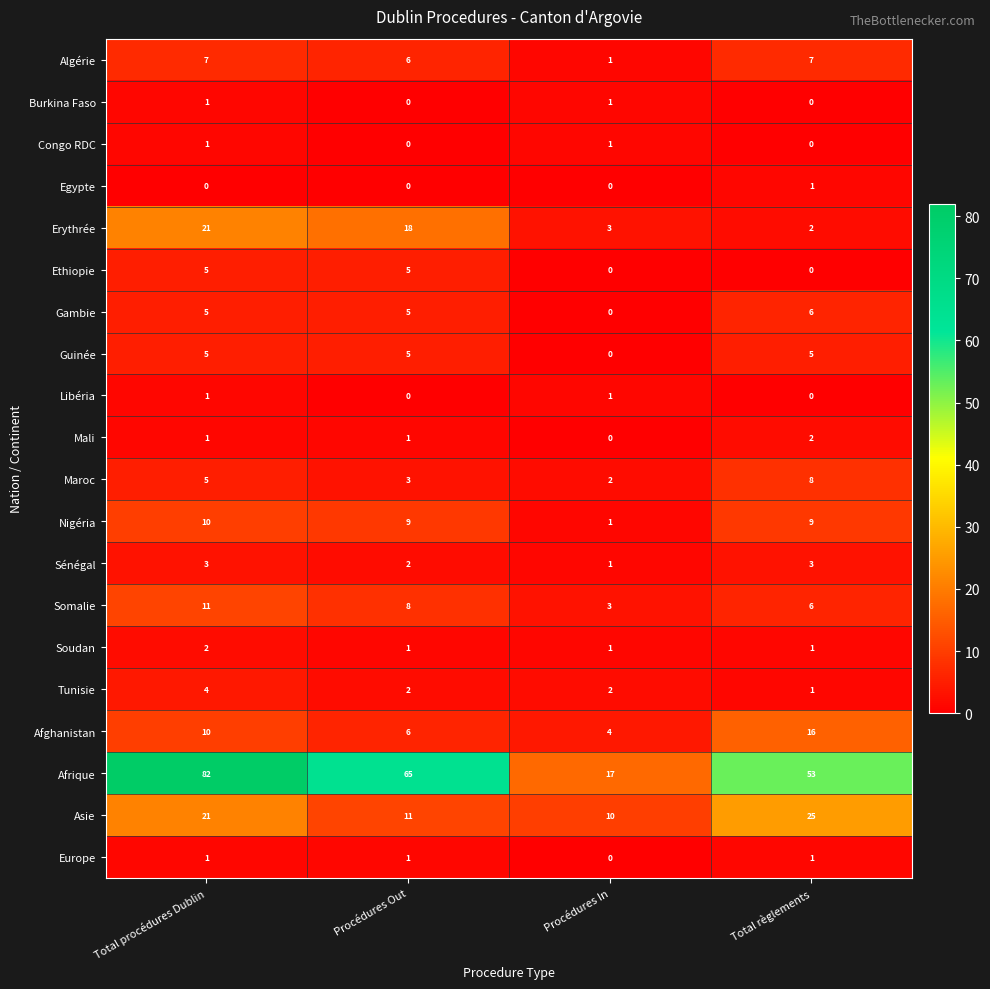

The value of Europe at Procédures Out is 2. True or false?

False